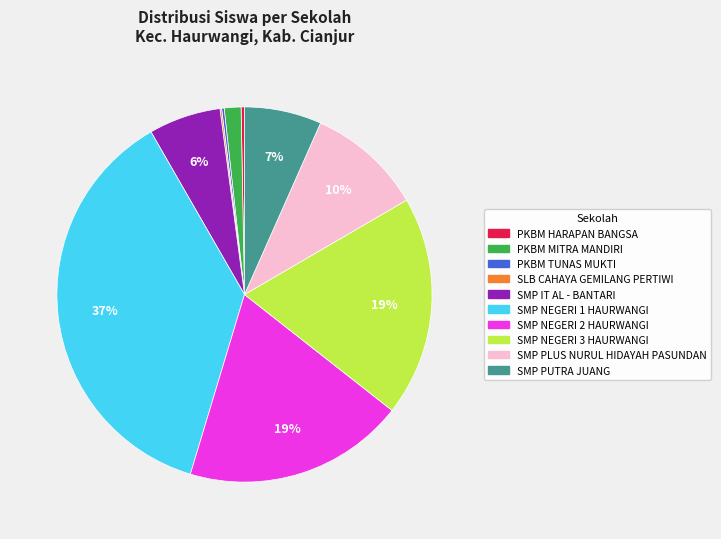

What is the ratio of the value at SMP NEGERI 2 HAURWANGI to the value at SMP NEGERI 1 HAURWANGI?

0.5